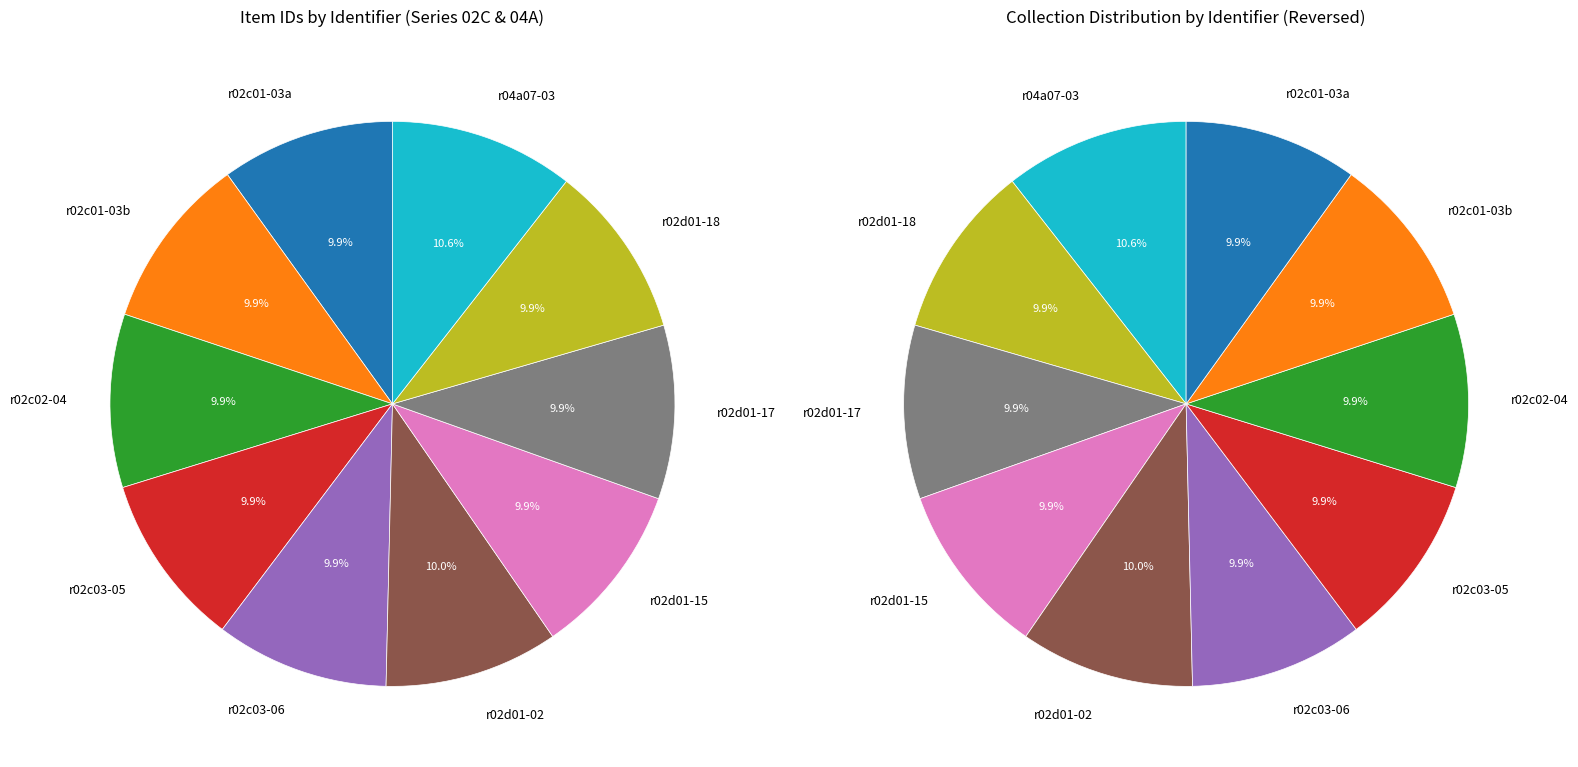

Does any single category account for the majority?

No